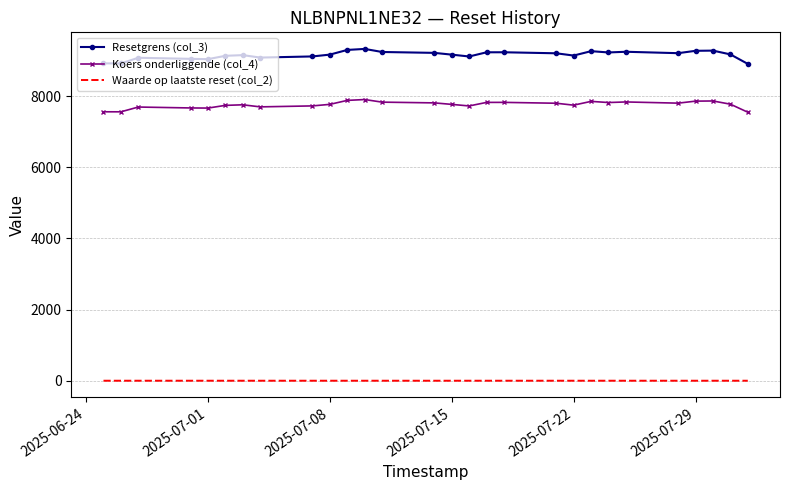

List the series in order of their overall mean, lowest first.

Waarde op laatste reset (col_2), Koers onderliggende (col_4), Resetgrens (col_3)